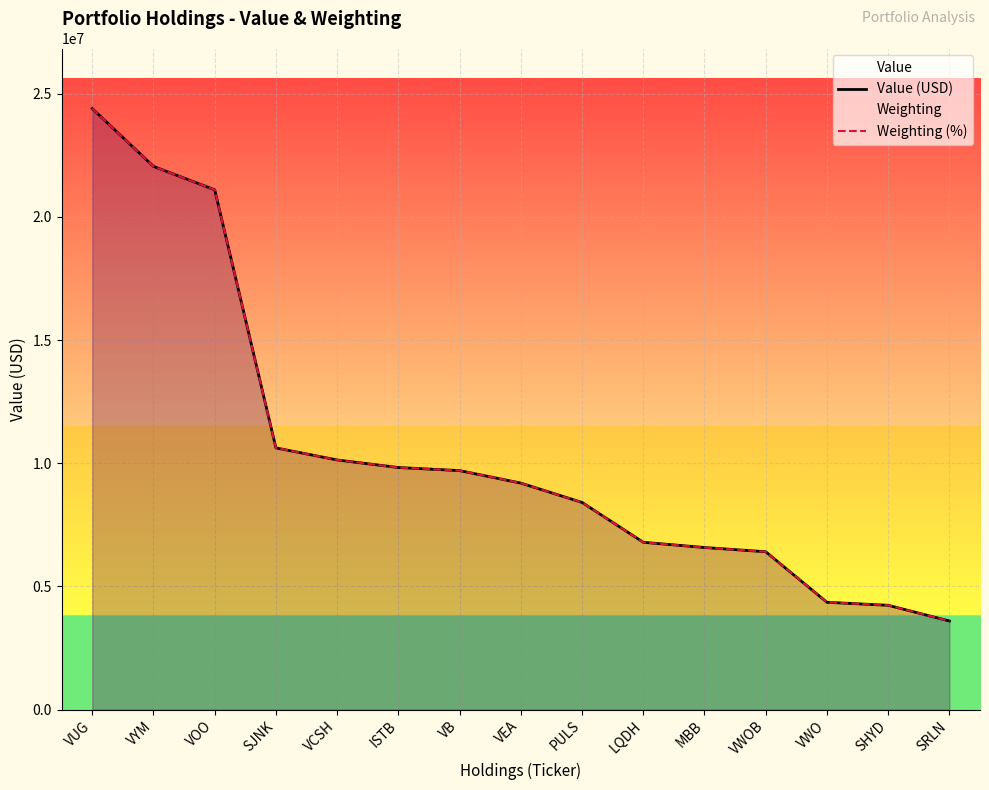

What is the value of the Weighting (%) point at the 1st from the left?

24401000.0